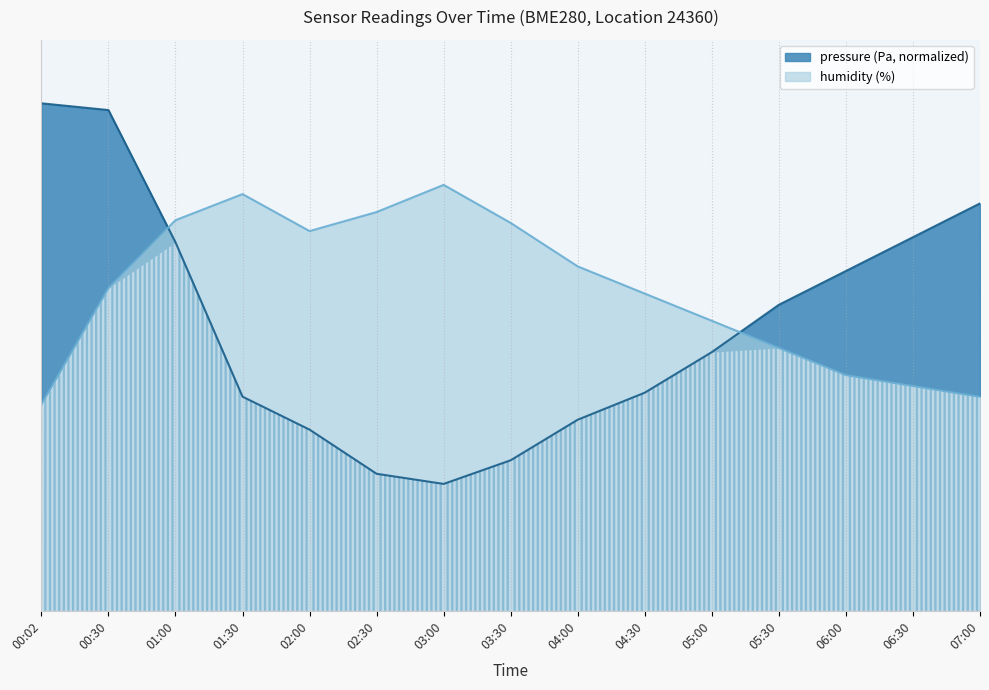

What is the value of the humidity point at the 1st from the left?

32.5